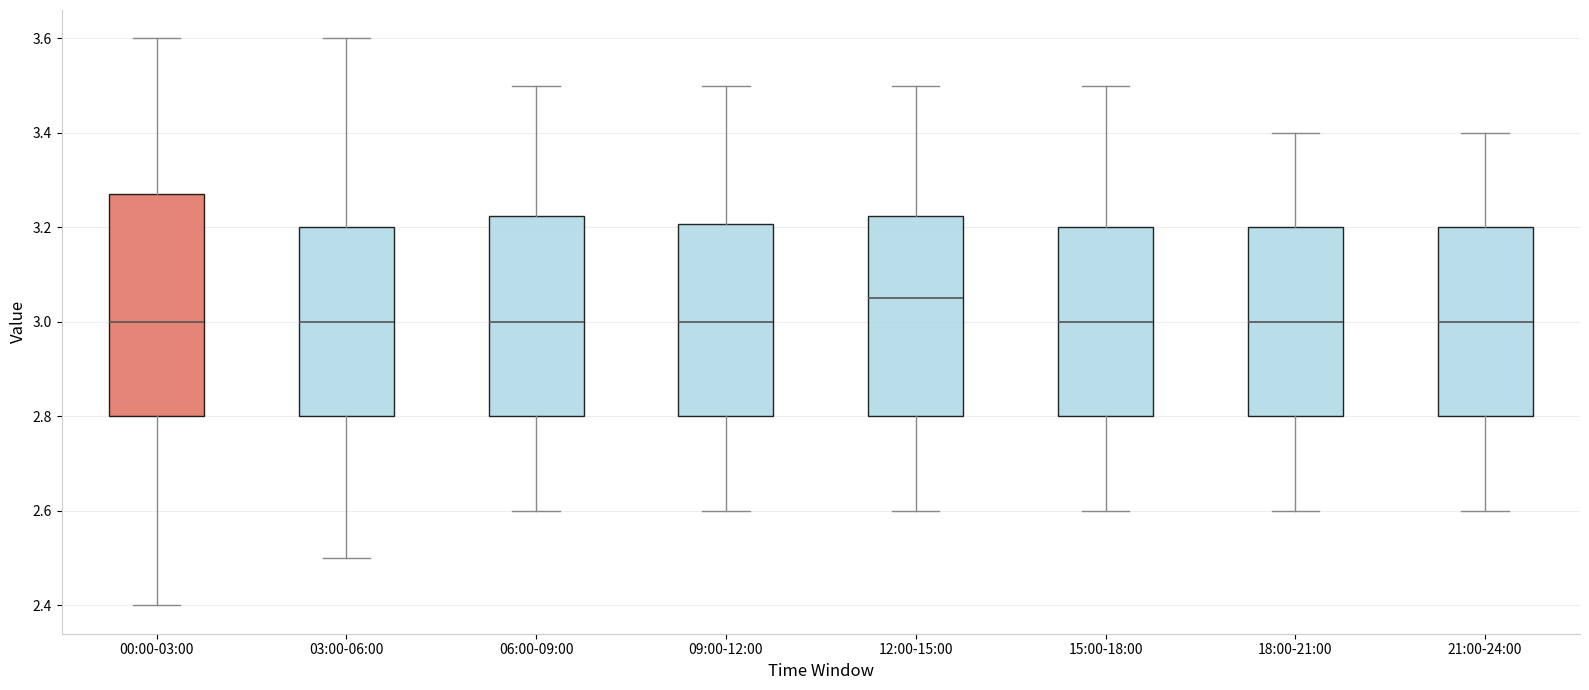

Reading left to right, transcribe this box plot: for each box, give where its median line is, the range the box spans, and where its two whiskers end, as read against the y-axis. The values are not printed on the chart, so give them approximately, as read against the axis.

00:00-03:00: median 3.00, box 2.80 to 3.28, whiskers 2.40 to 3.60
03:00-06:00: median 3.00, box 2.80 to 3.20, whiskers 2.50 to 3.60
06:00-09:00: median 3.00, box 2.80 to 3.22, whiskers 2.60 to 3.50
09:00-12:00: median 3.00, box 2.80 to 3.20, whiskers 2.60 to 3.50
12:00-15:00: median 3.06, box 2.80 to 3.22, whiskers 2.60 to 3.50
15:00-18:00: median 3.00, box 2.80 to 3.20, whiskers 2.60 to 3.50
18:00-21:00: median 3.00, box 2.80 to 3.20, whiskers 2.60 to 3.40
21:00-24:00: median 3.00, box 2.80 to 3.20, whiskers 2.60 to 3.40